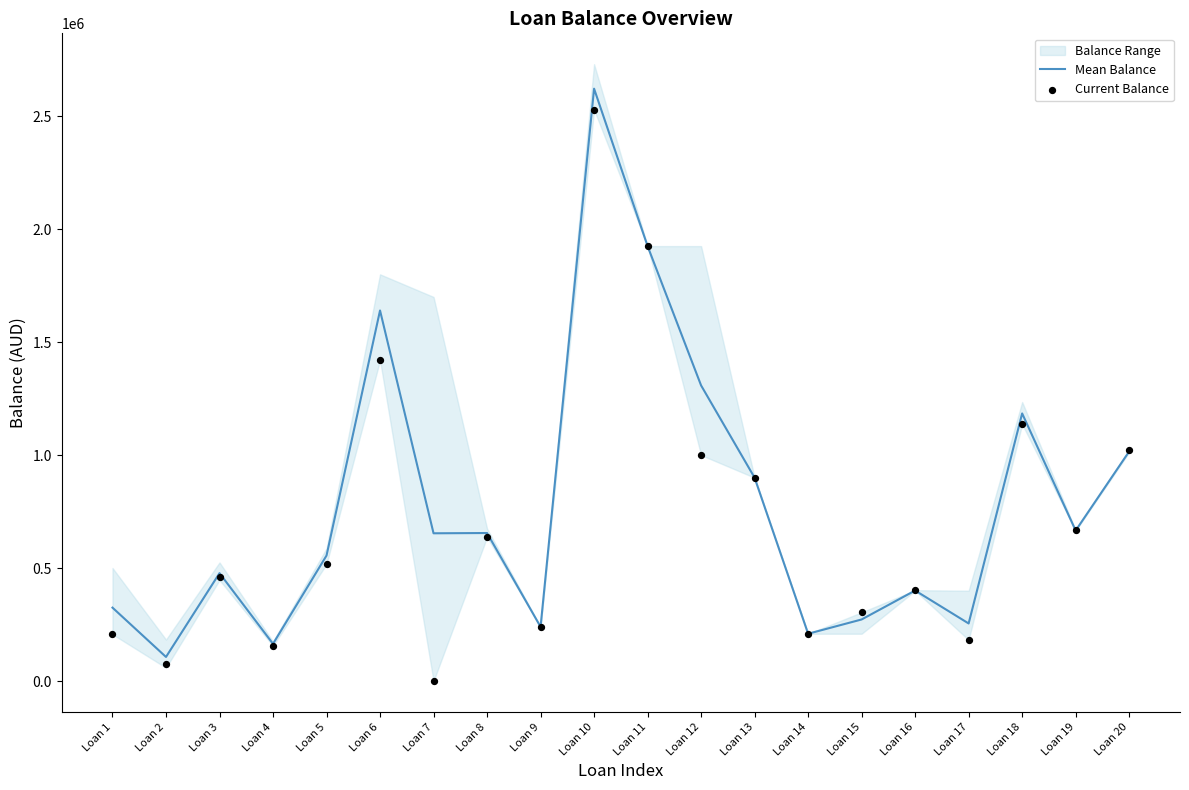

At how many categories does at least one series exceed 1528136?

3